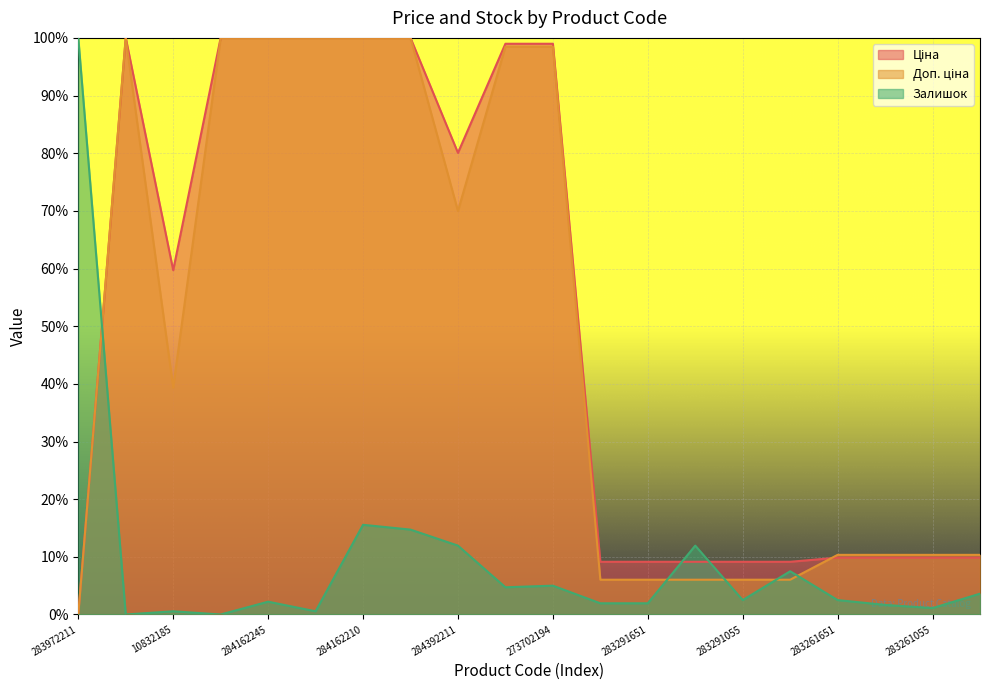

Which series has the largest range (max minus min)?

Ціна